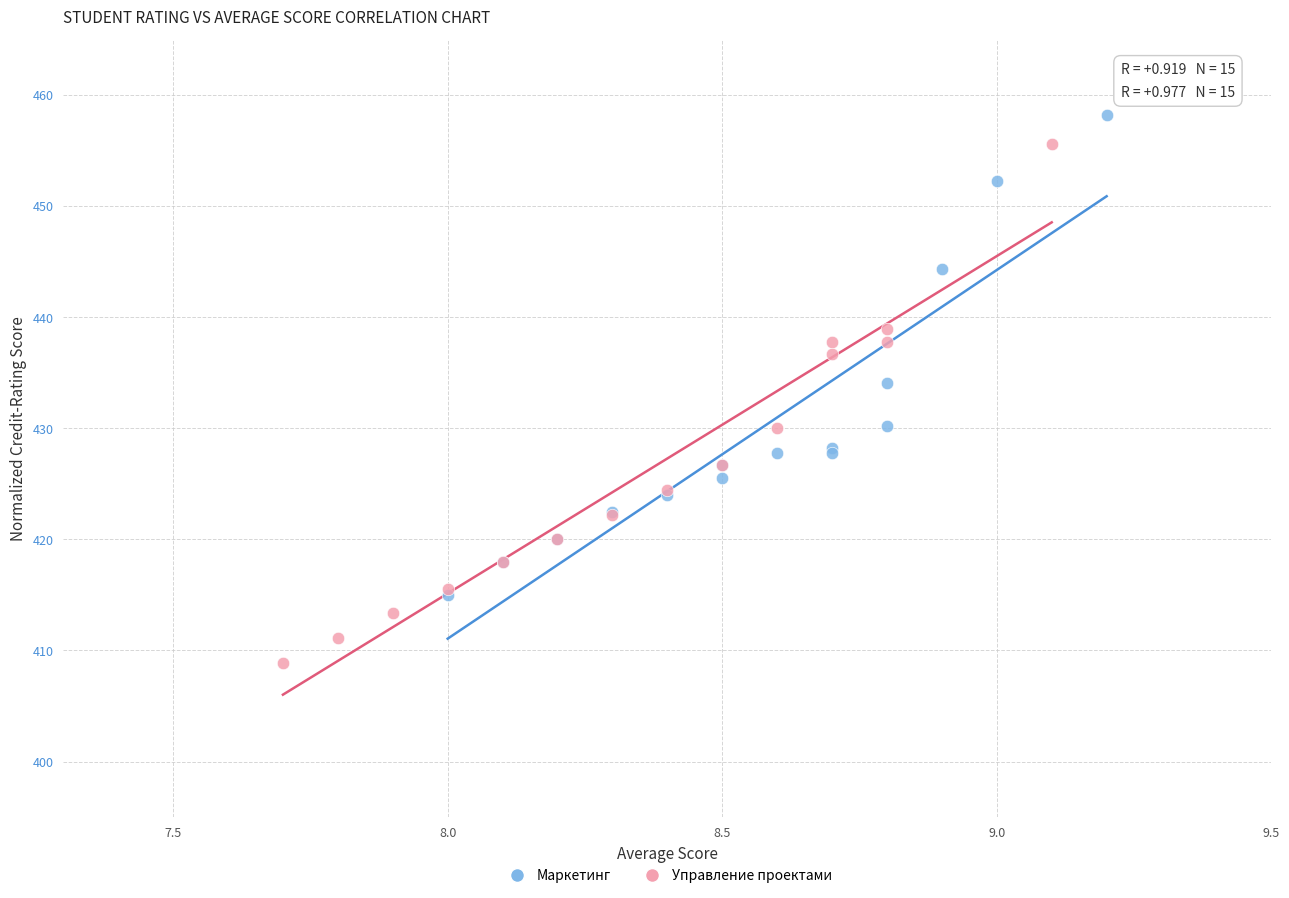

Which series has the widest spread of Y values?

Управление проектами